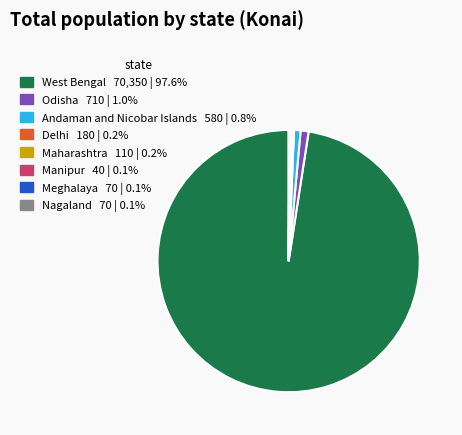

Which category has the biggest portion of the pie?

West Bengal